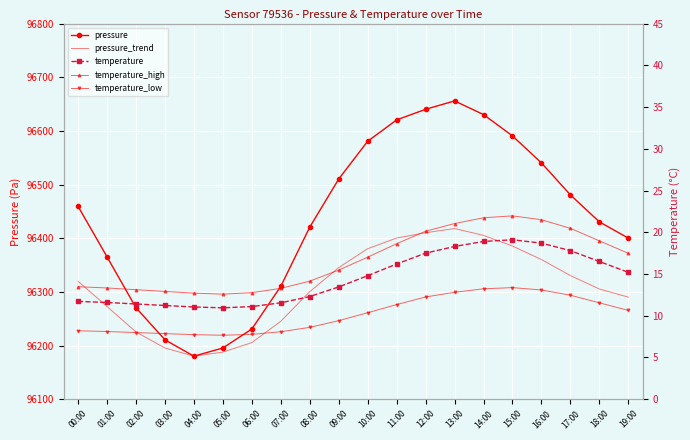

At which category does pressure reach its first local peak?

13:00